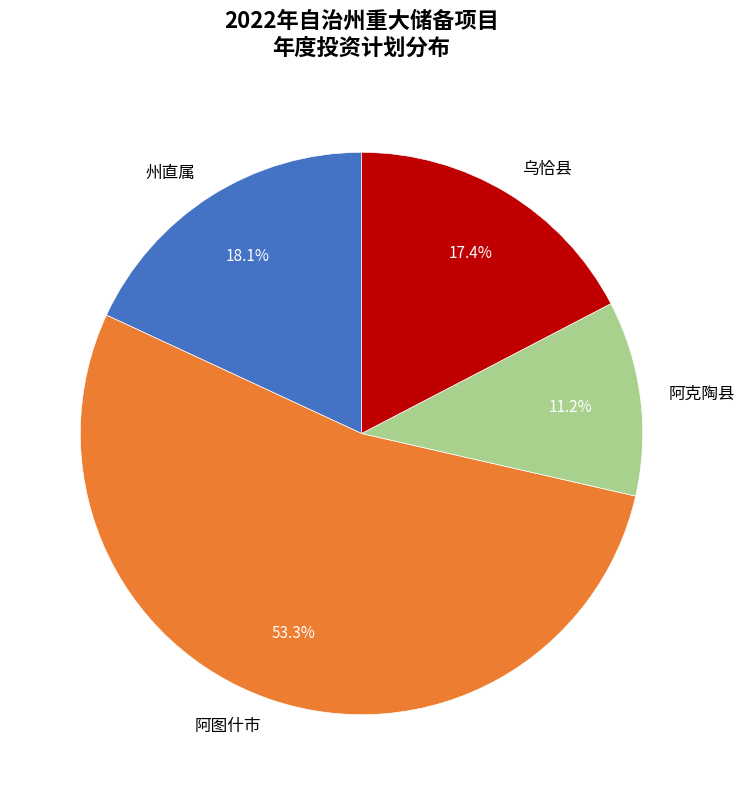

To the nearest percent, what is the combined percentage of 阿图什市 and 乌恰县?

71%